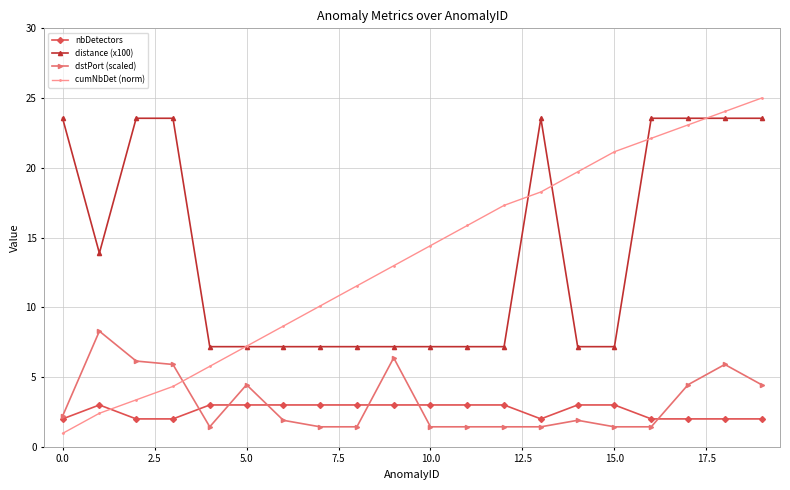

List the series in order of their peak value, highest first.

cumNbDet (norm), distance (x100), dstPort (scaled), nbDetectors